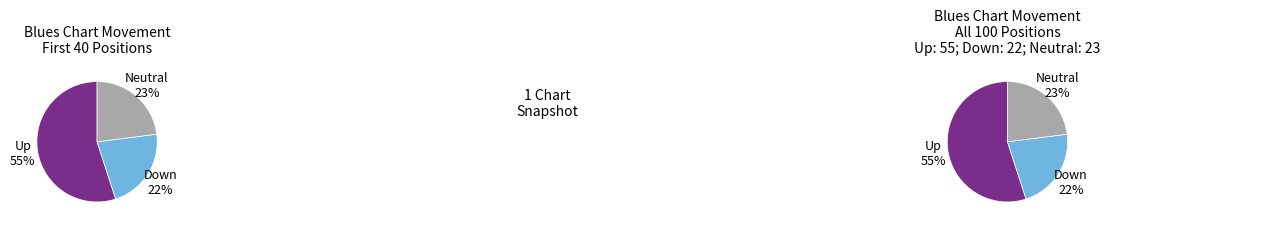

Is it true that - is 11% of the pie?

False